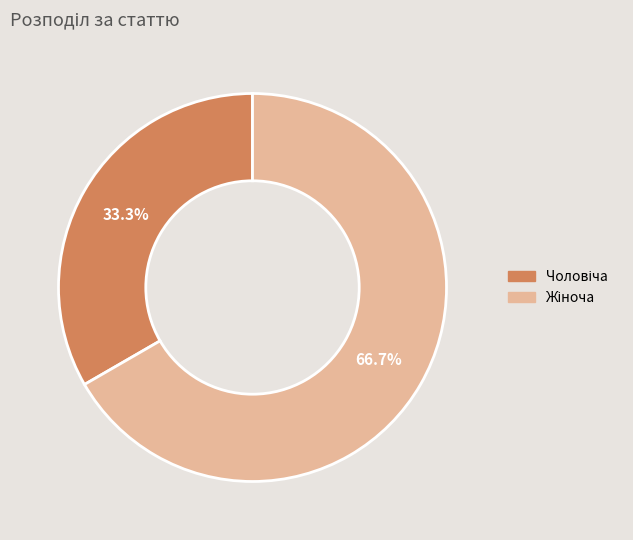

How many segments does this pie chart have?

2